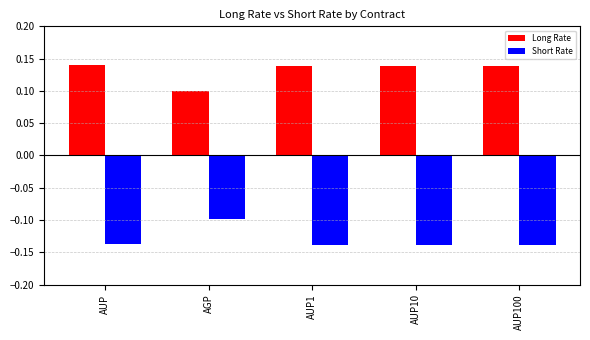

At which label does Long Rate reach its minimum?

AGP